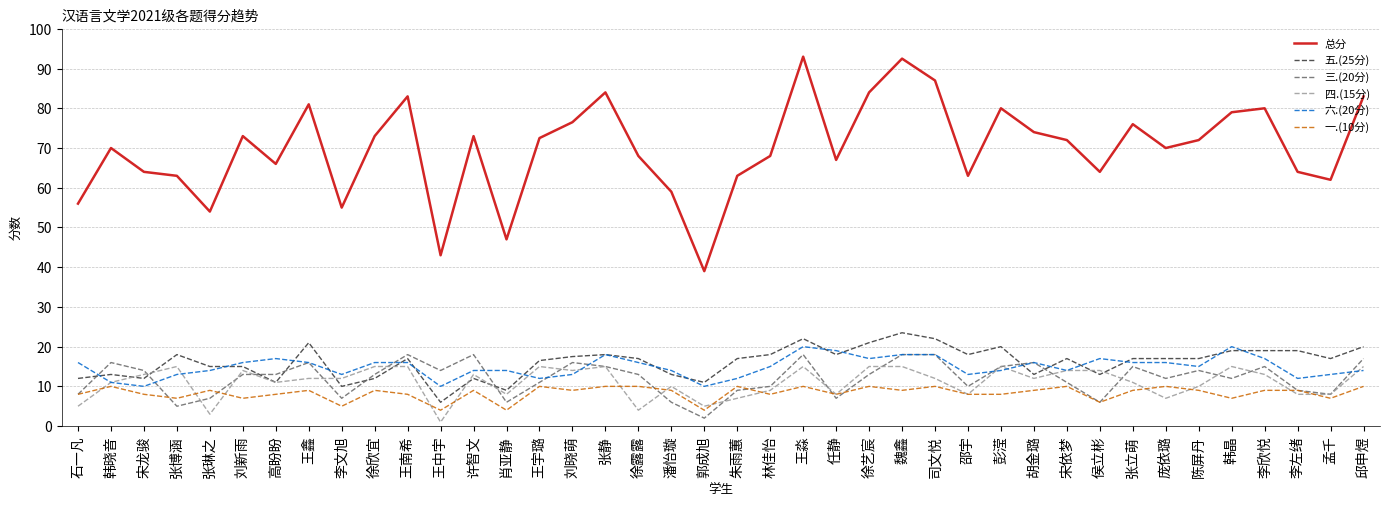

What position from the right is 邵宇?

13